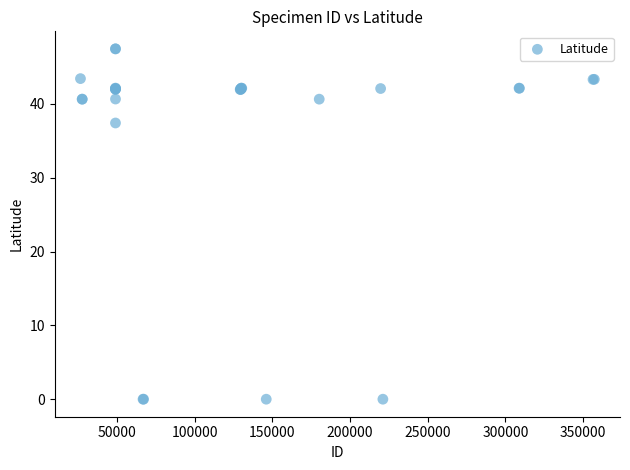

What Y value in the scatter plot is closest to 23?

37.4